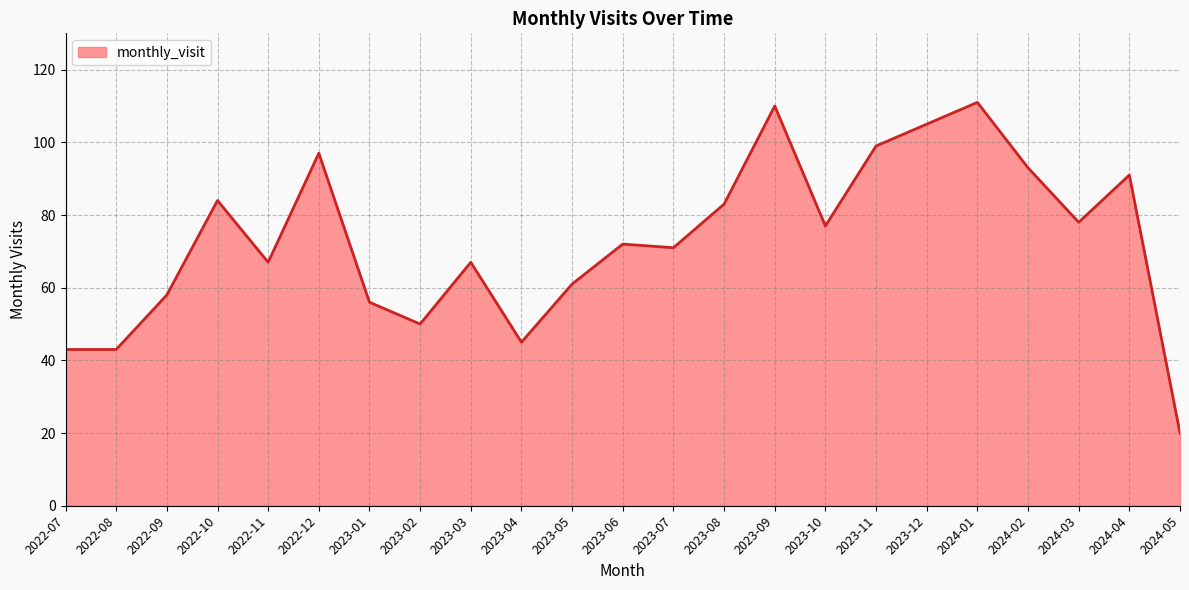

Which has a higher value, 2024-03 or 2023-07?

2024-03